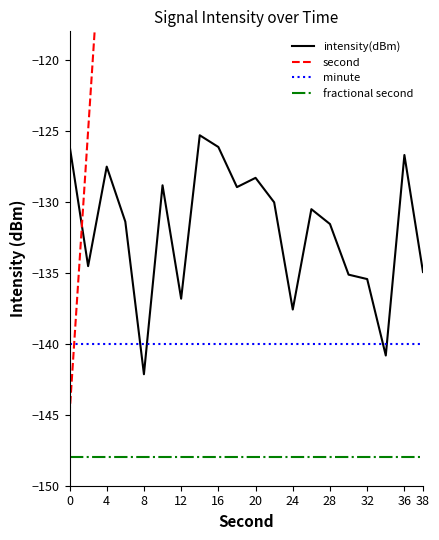

True or false: intensity(dBm) and fractional second cross at least once.

False